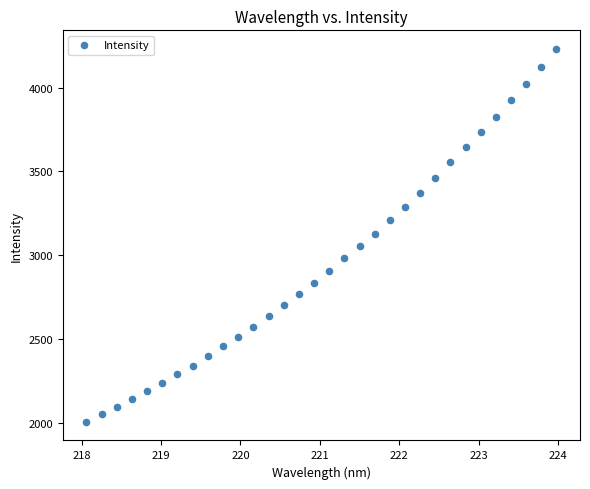

What is the range of Y values (max minus min)?

2220.1